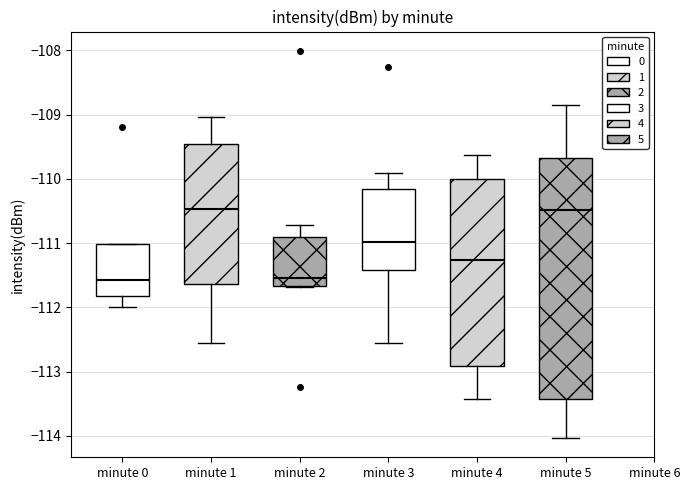

Comparing the boxes themselves (not the whiskers), which one is the tallest?

minute 5